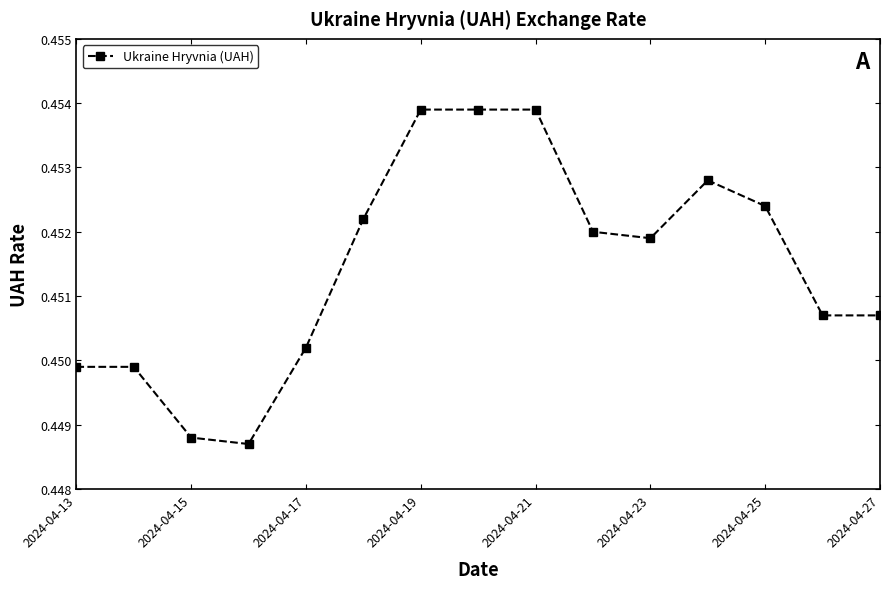

Count the values in the range 0 to 1.

15